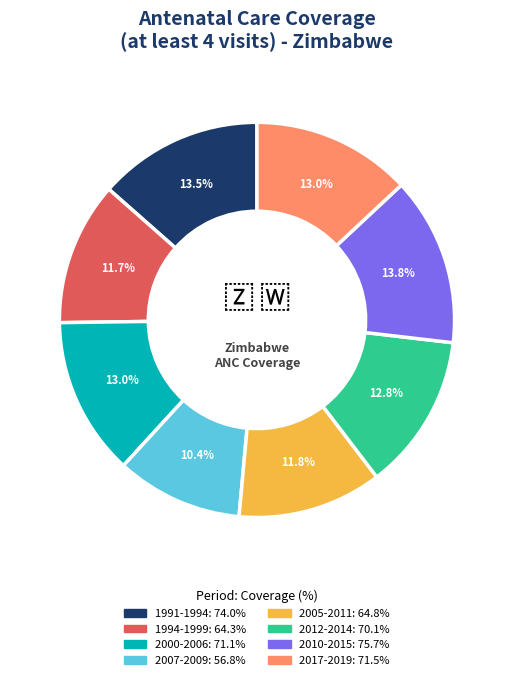

What portion of the pie excludes 2007-2009?

89.6%